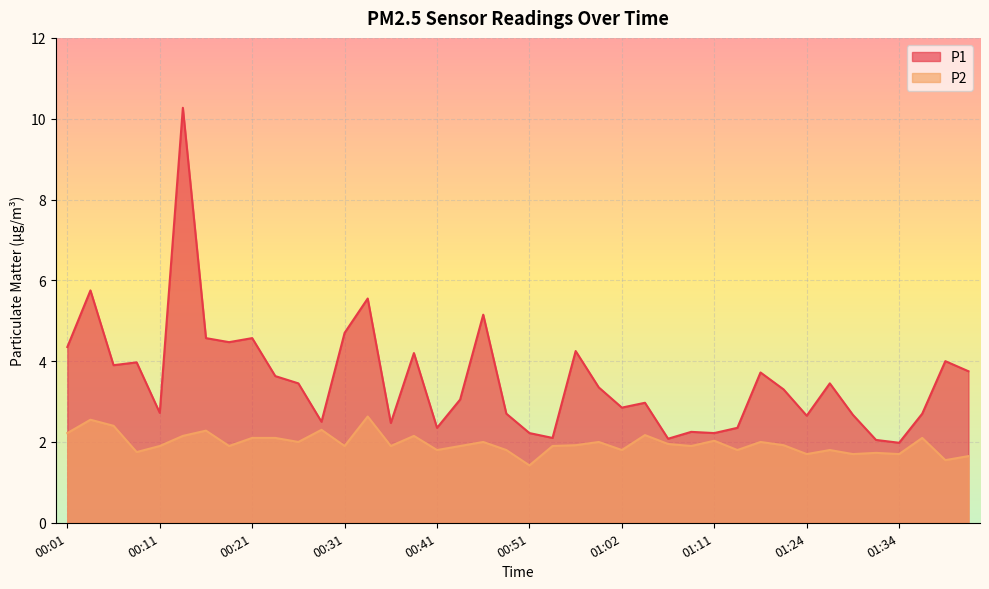

The P1 series shows 2.7 at 01:29. True or false?

True